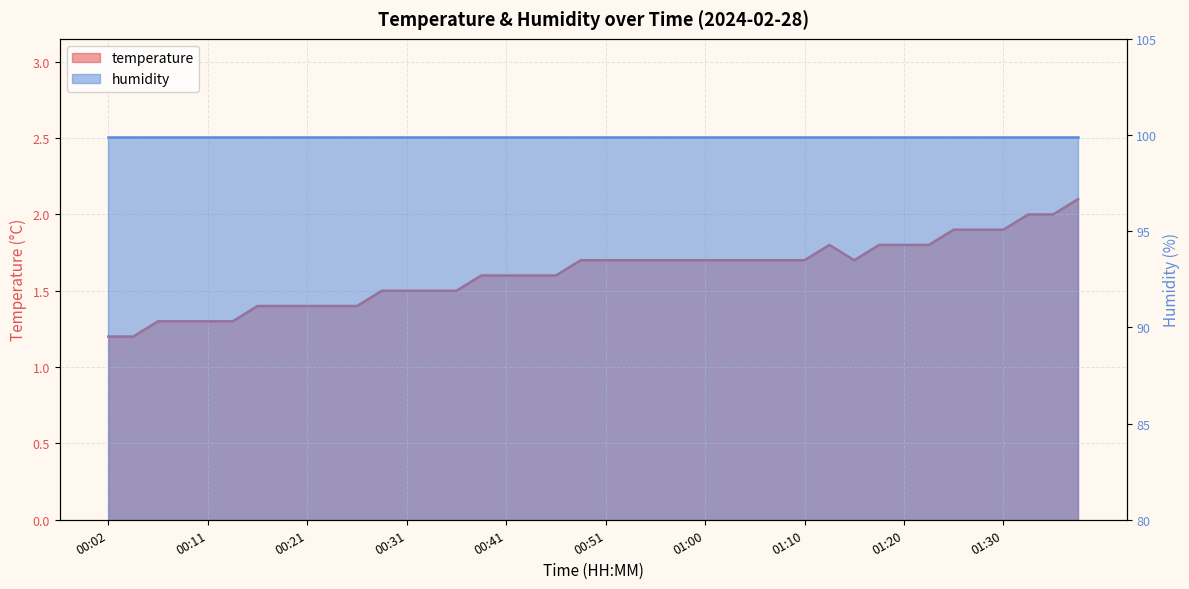

Is it true that the value at 00:16 is 0.5?

False